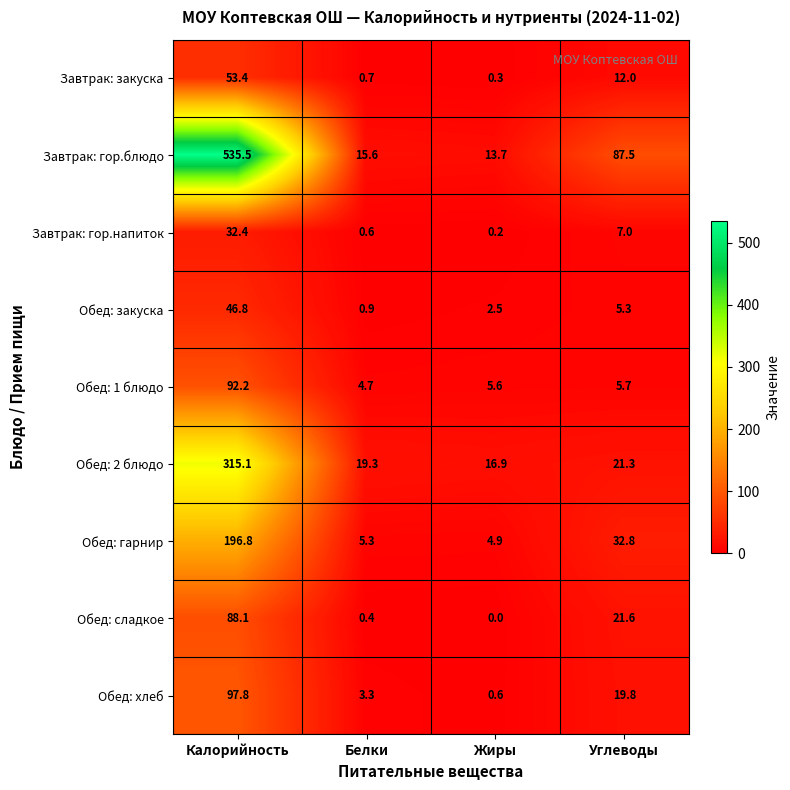

What is the approximate value of Обед: сладкое at Углеводы?

21.6